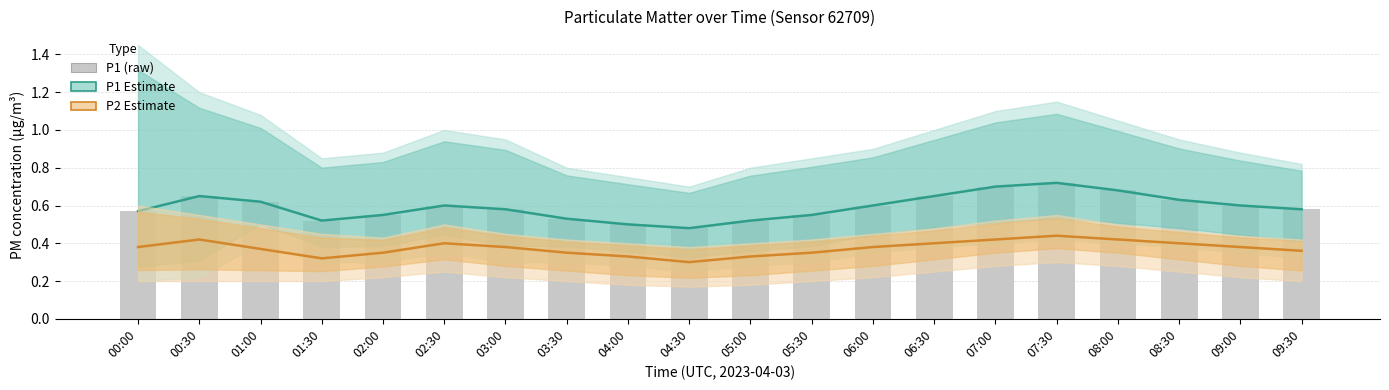

Reading left to right, what are all the values shown in this chart?

P1 Estimate: 0.6	0.7	0.6	0.5	0.6	0.6	0.6	0.5	0.5	0.5	0.5	0.6	0.6	0.7	0.7	0.7	0.7	0.6	0.6	0.6
P2 Estimate: 0.4	0.4	0.4	0.3	0.3	0.4	0.4	0.3	0.3	0.3	0.3	0.3	0.4	0.4	0.4	0.4	0.4	0.4	0.4	0.4
P1 (raw): 0.6	0.7	0.6	0.5	0.6	0.6	0.6	0.5	0.5	0.5	0.5	0.6	0.6	0.7	0.7	0.7	0.7	0.6	0.6	0.6